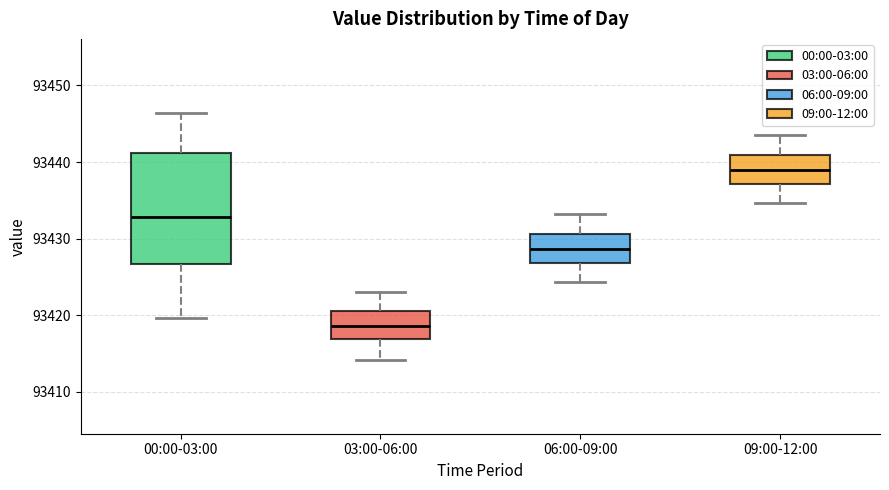

Where does the median line of the box for 00:00-03:00 sit on the y-axis? The values are not printed on the chart, so give them approximately, as read against the axis.

93433